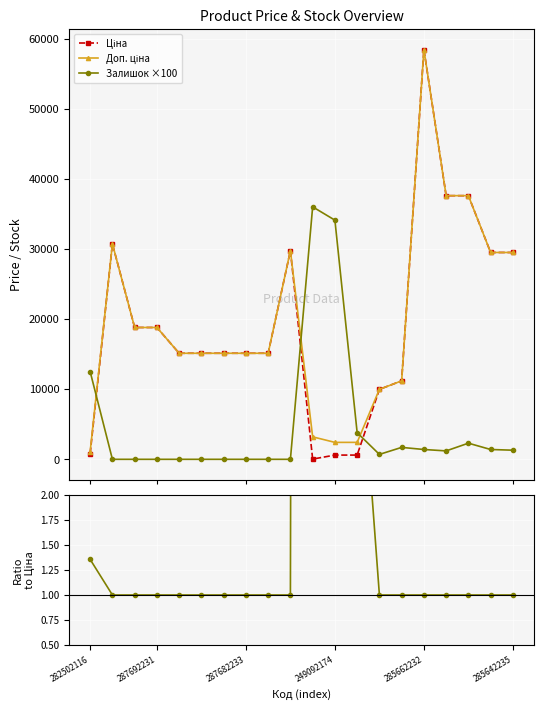

Where does the Залишок ×100 series first go above 1200?

282502116